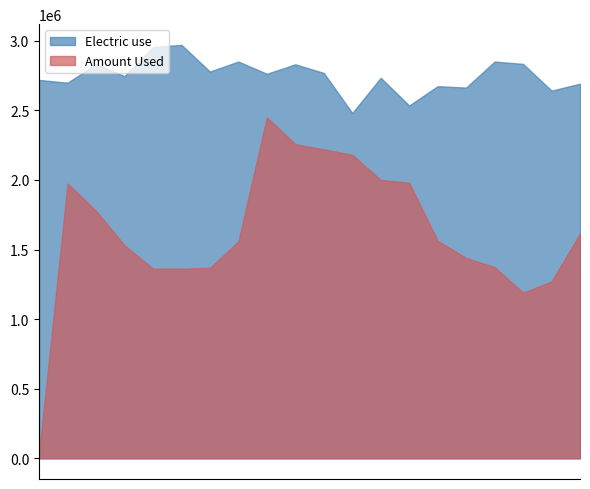

How many series are shown in this chart?

2